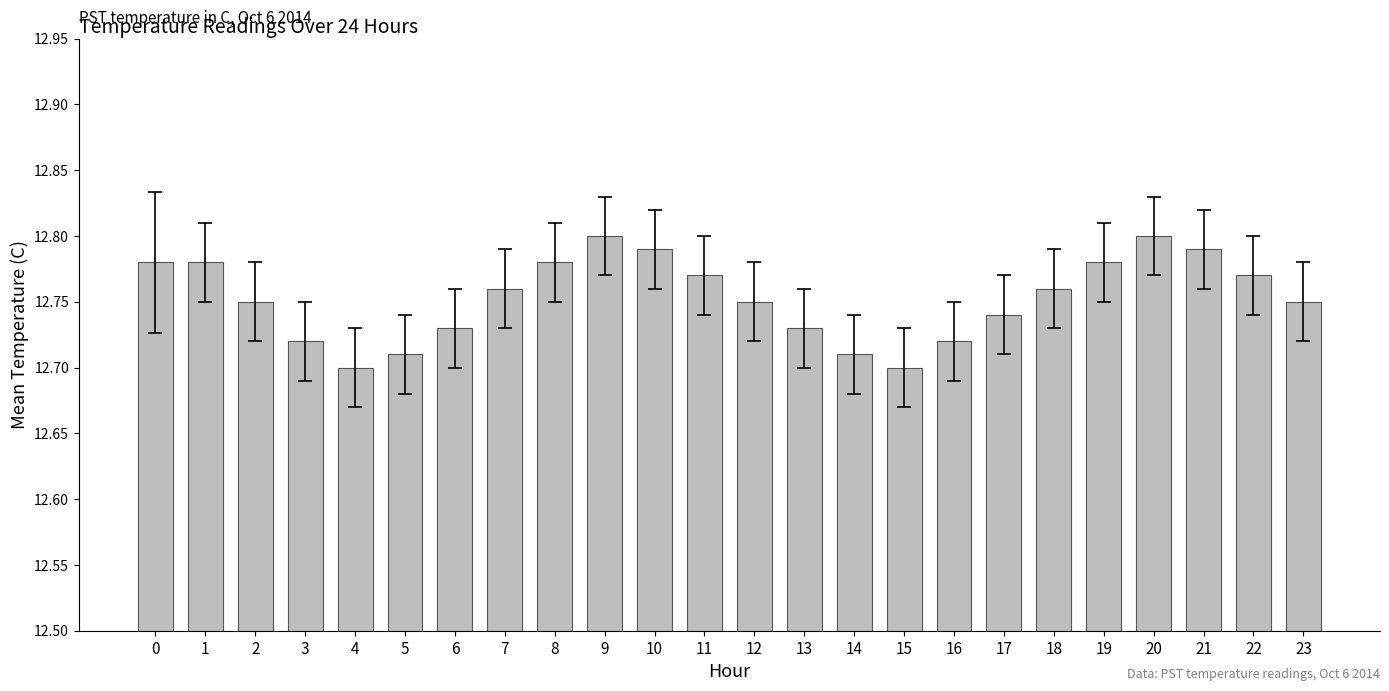

Is it true that the value at 12 is 12.8?

True